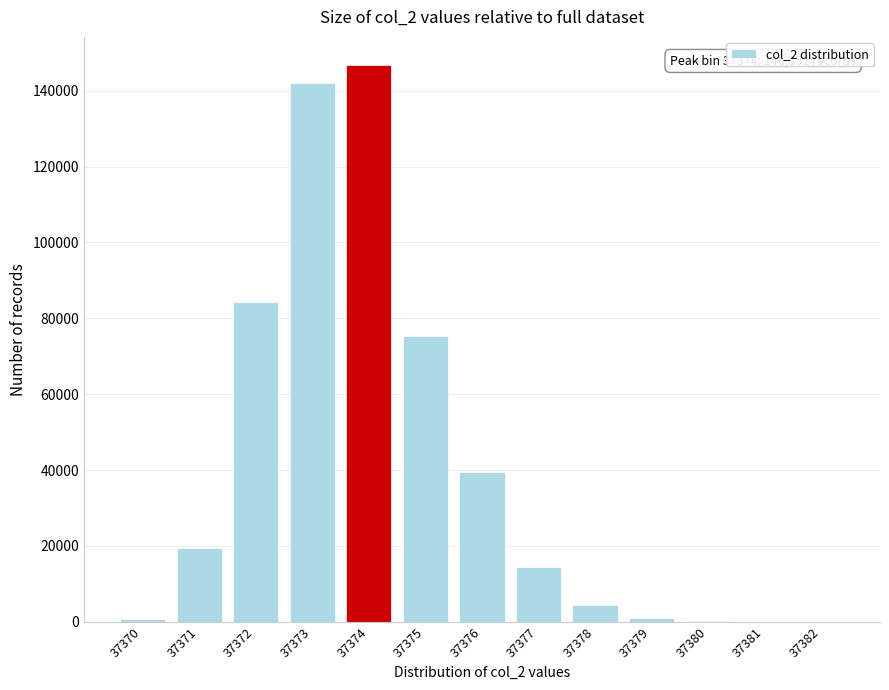

At which label is the value closest to 73428?

37375